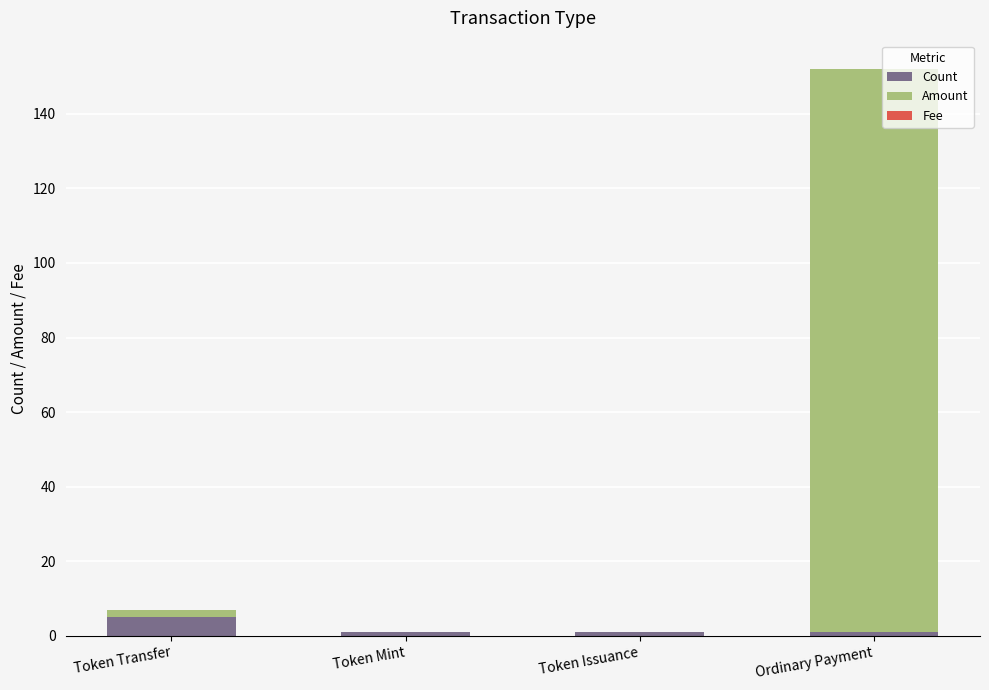

At which label does Count reach its peak?

Token Transfer